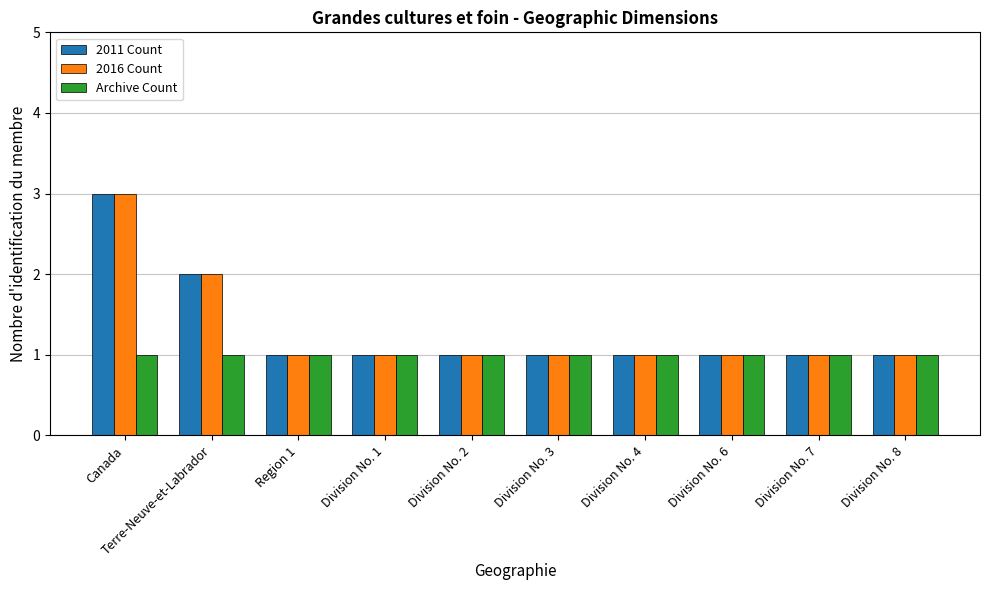

The value of 2016 Count at Canada is 5. True or false?

False